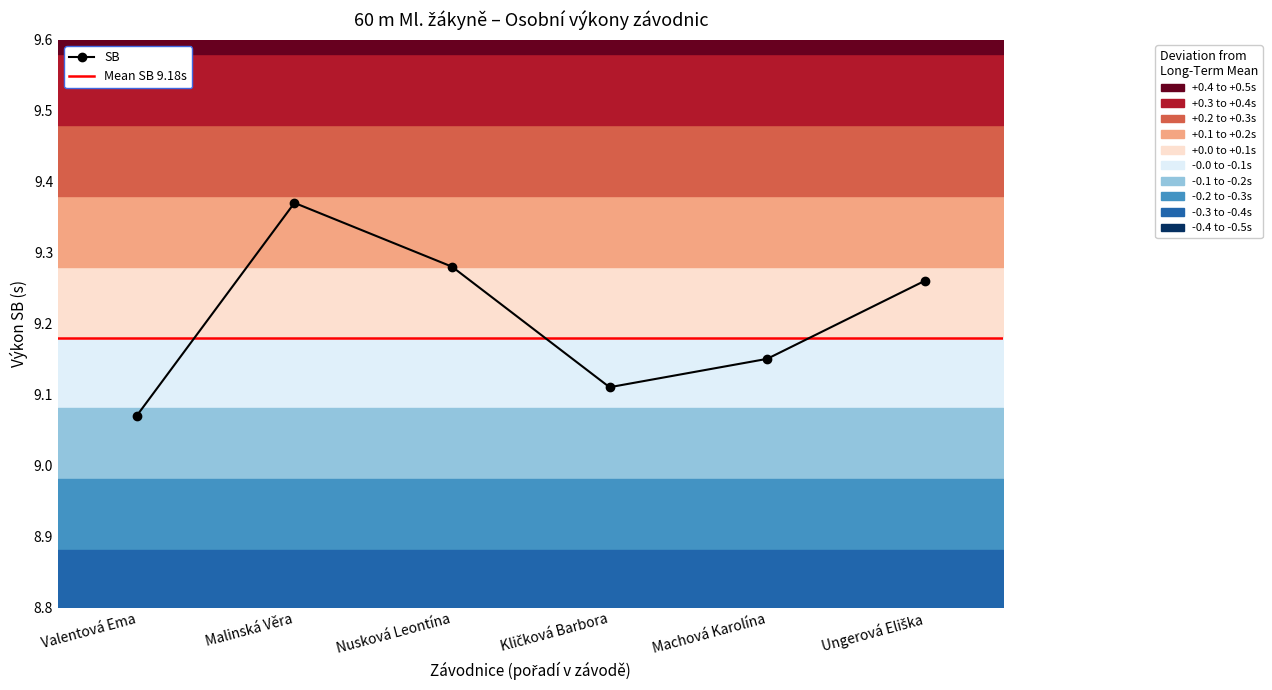

Where is the first local maximum?

Malinská Věra